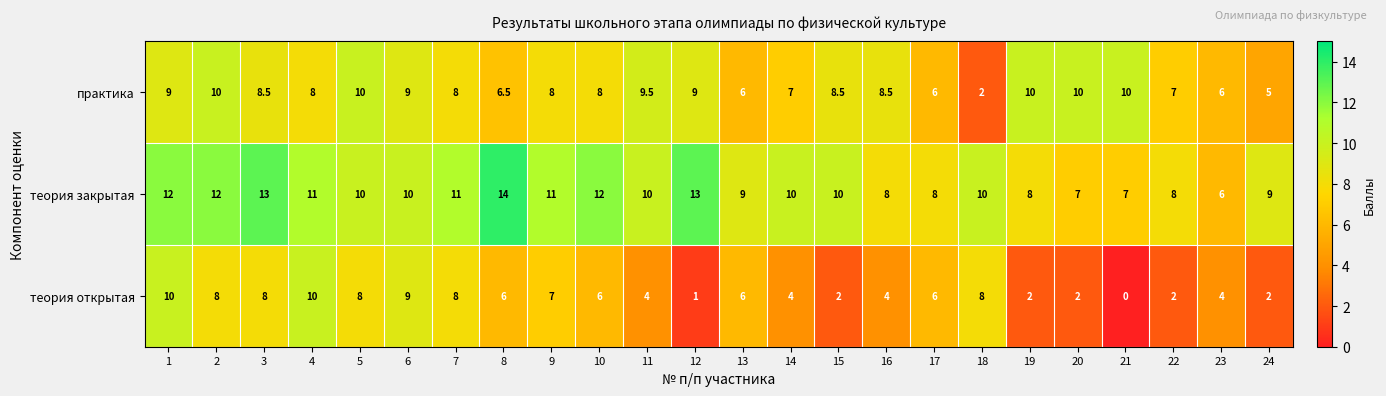

Count the теория открытая values in the range 2 to 8.

19